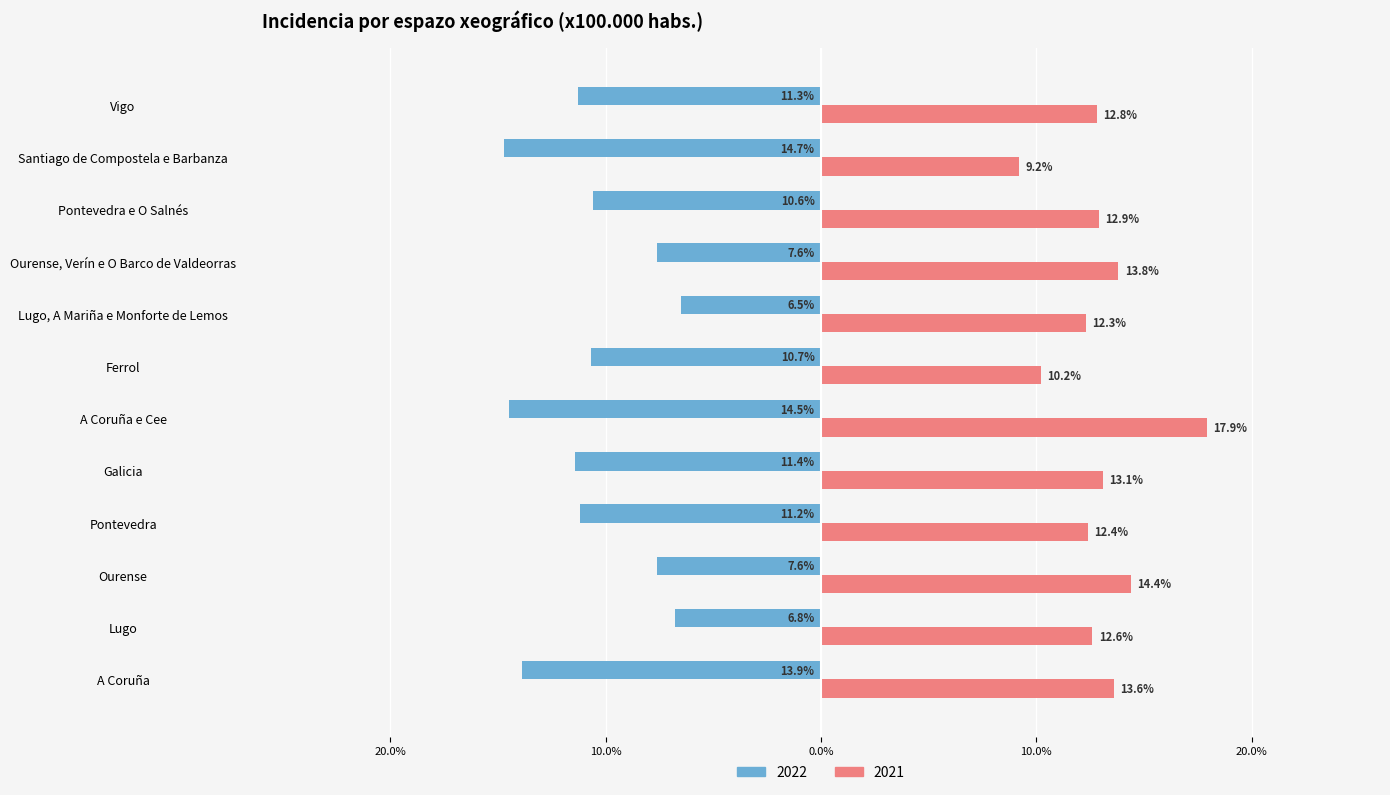

What is the value of the 2021 bar at the 11th from the left?

9.2